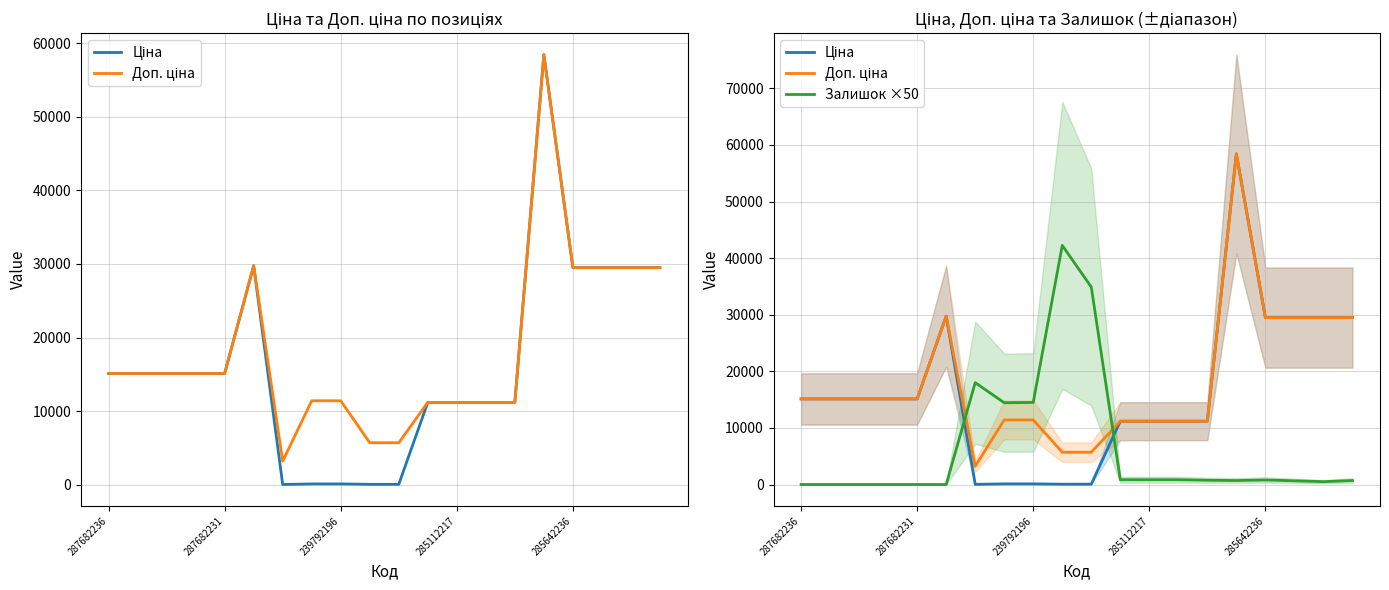

List the series in order of their peak value, lowest first.

Залишок ×50, Ціна, Доп. ціна